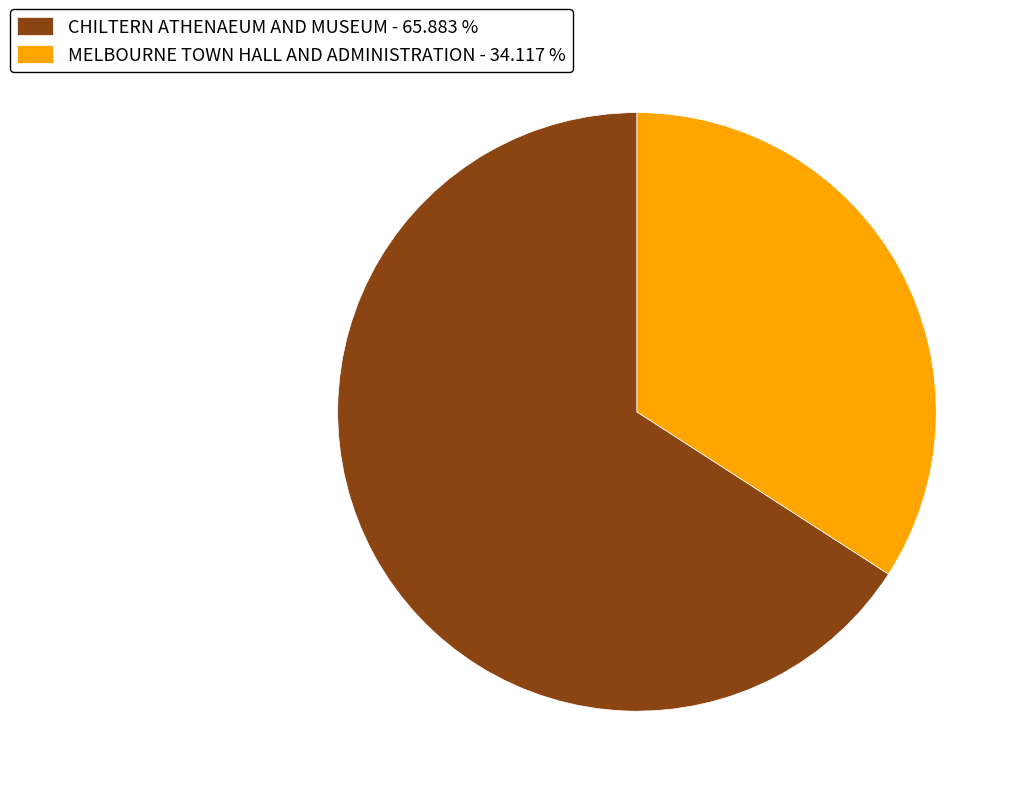

What is the ratio of the value at CHILTERN ATHENAEUM AND MUSEUM - 65.883 % to the value at MELBOURNE TOWN HALL AND ADMINISTRATION - 34.117 %?

1.9